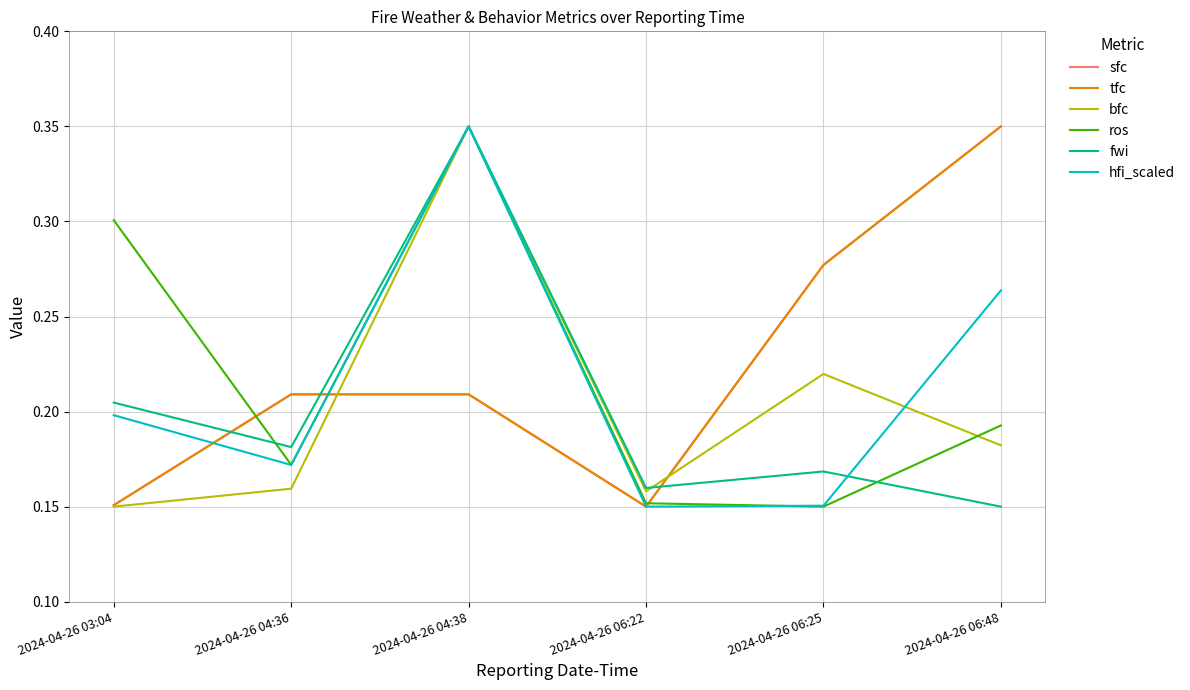

Reading right to left, list all the values displayed in this chart.

sfc: 0.3	0.3	0.1	0.2	0.2	0.2
tfc: 0.3	0.3	0.1	0.2	0.2	0.2
bfc: 0.2	0.2	0.2	0.3	0.2	0.1
ros: 0.2	0.1	0.2	0.3	0.2	0.3
fwi: 0.1	0.2	0.2	0.3	0.2	0.2
hfi_scaled: 0.3	0.2	0.1	0.3	0.2	0.2